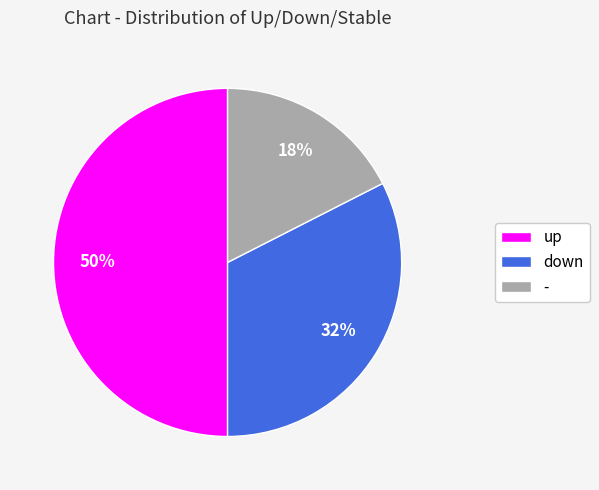

Count the number of slices in the pie.

3